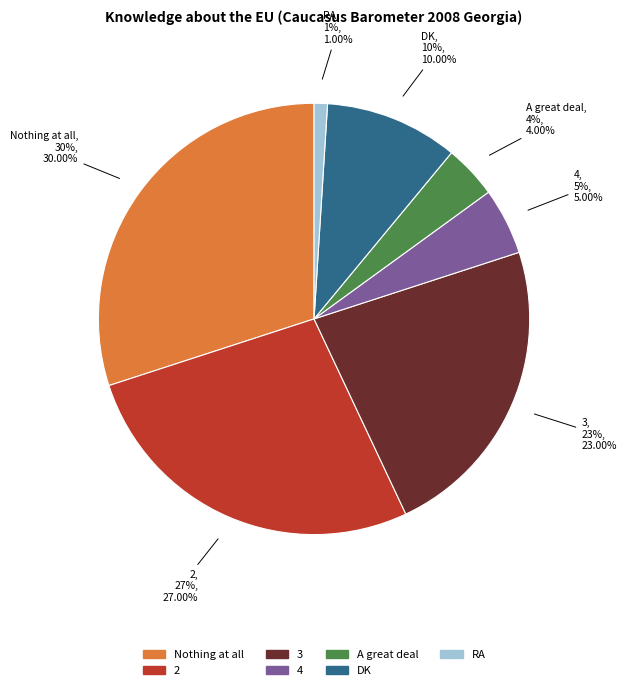

Is the sum of 3 and Nothing at all greater than half?

Yes